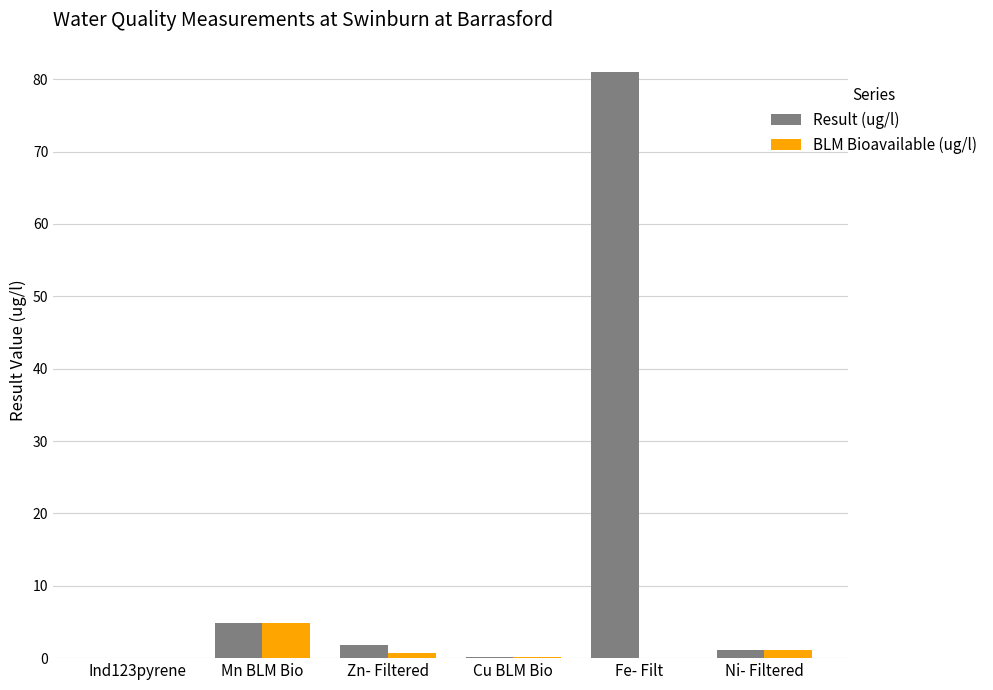

Is it true that Result (ug/l) equals 136.3 at Fe- Filt?

False